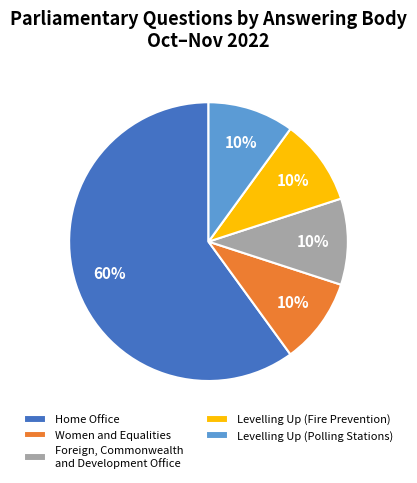

To the nearest percent, what is the average slice percentage?

20%